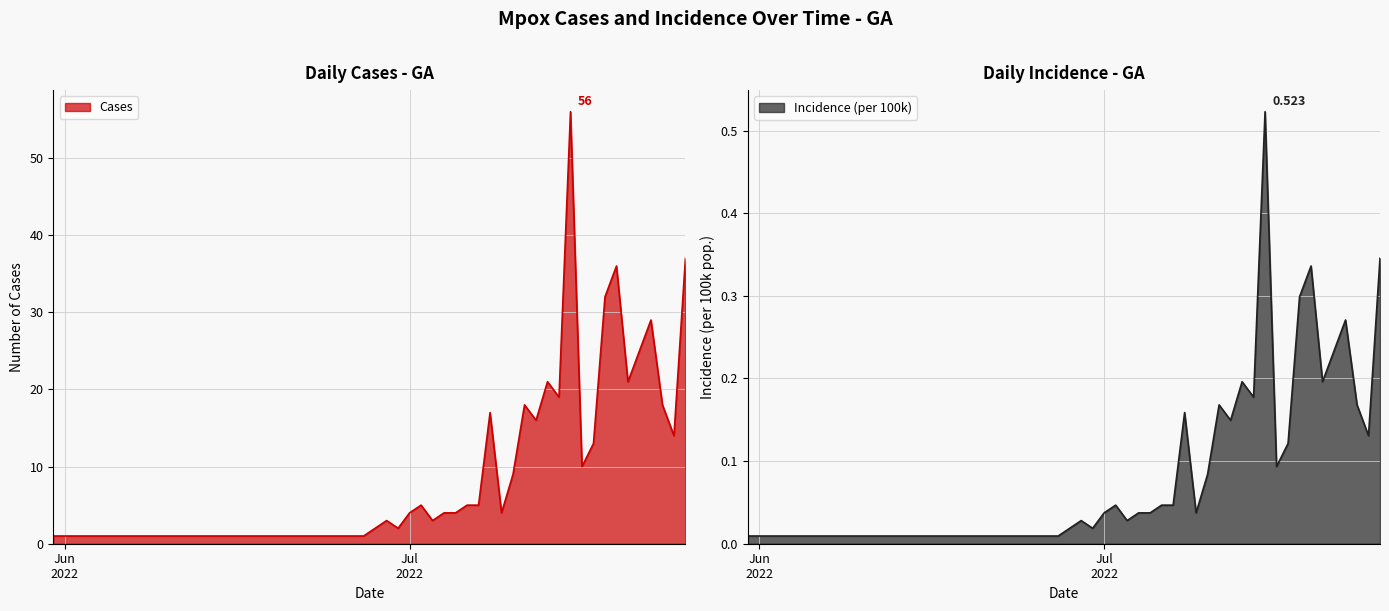

Reading left to right, extract all data points from this chart.

Cases: 1.0	1.0	1.0	1.0	1.0	1.0	1.0	1.0	1.0	1.0	1.0	1.0	3.0	2.0	4.0	5.0	3.0	4.0	4.0	5.0	5.0	17.0	4.0	9.0	18.0	16.0	21.0	19.0	56.0	10.0	13.0	32.0	36.0	21.0	25.0	29.0	18.0	14.0	37.0
Incidence: 0.0	0.0	0.0	0.0	0.0	0.0	0.0	0.0	0.0	0.0	0.0	0.0	0.0	0.0	0.0	0.0	0.0	0.0	0.0	0.0	0.0	0.2	0.0	0.1	0.2	0.1	0.2	0.2	0.5	0.1	0.1	0.3	0.3	0.2	0.2	0.3	0.2	0.1	0.3